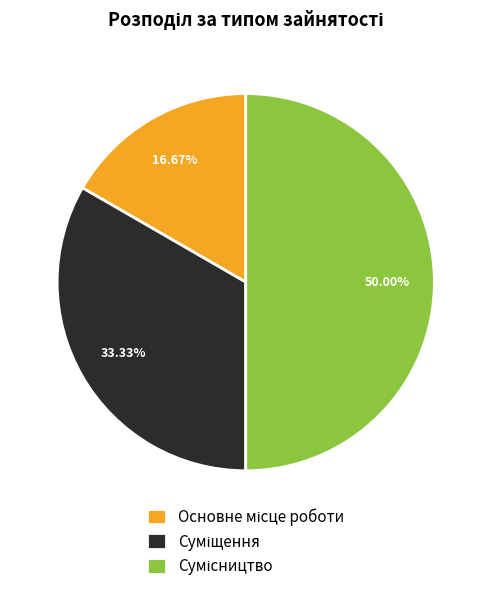

How many segments does this pie chart have?

3